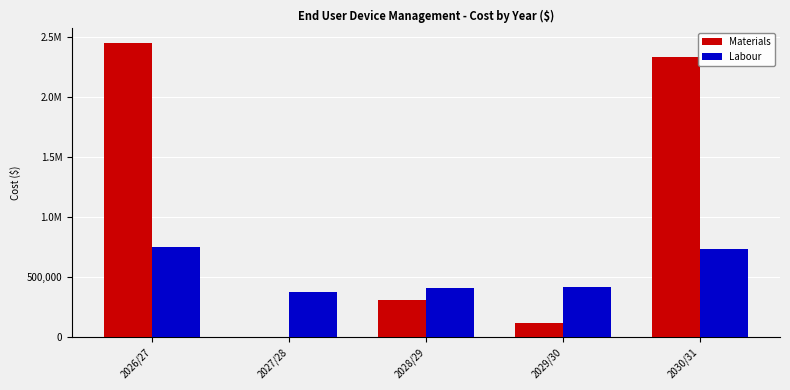

What are all the series names shown in the legend?

Materials, Labour